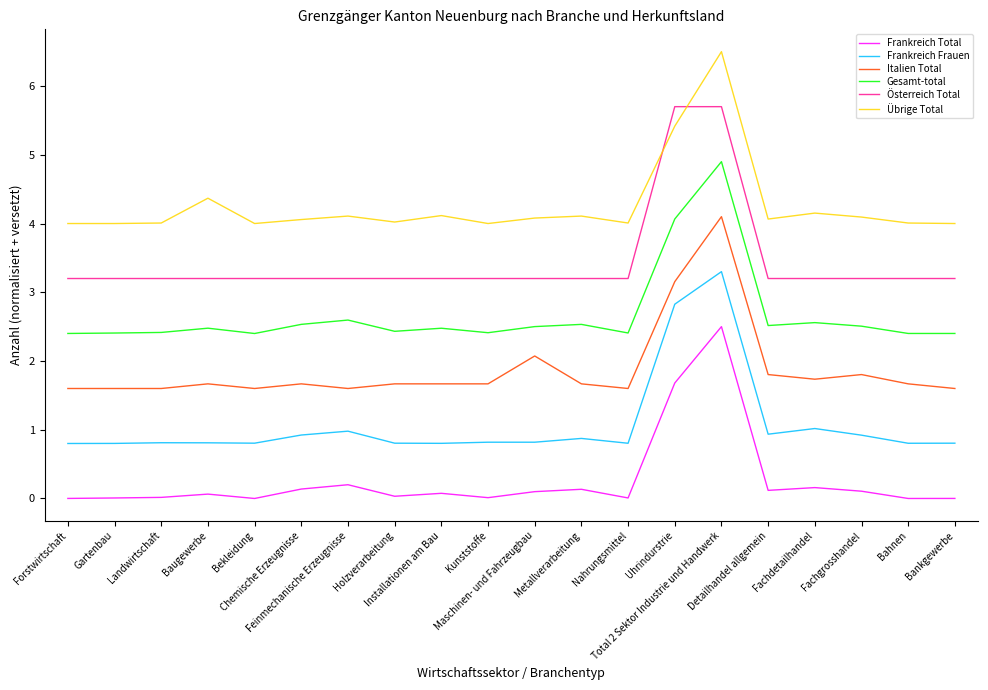

How many lines are shown in the chart?

6